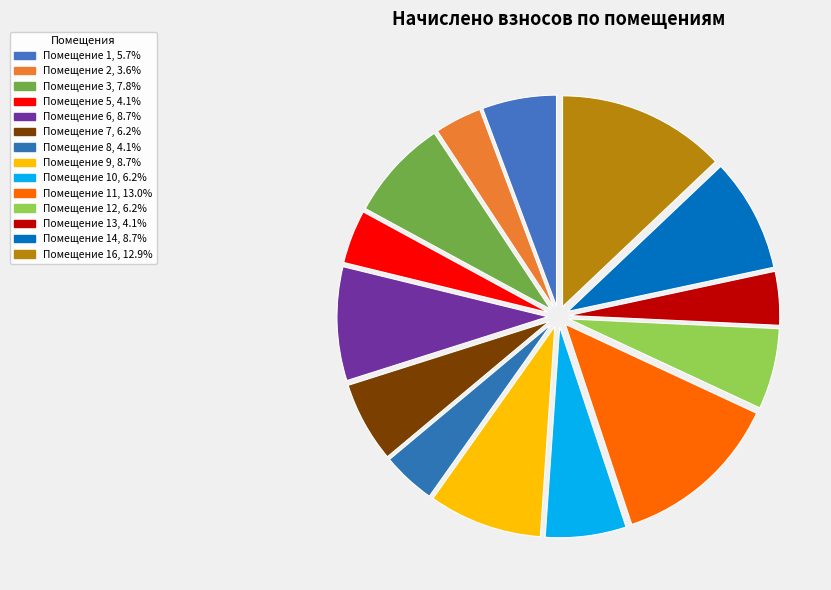

Rank the categories by value from lowest to highest.

2, 5, 8, 13, 1, 7, 10, 12, 3, 6, 9, 14, 16, 11